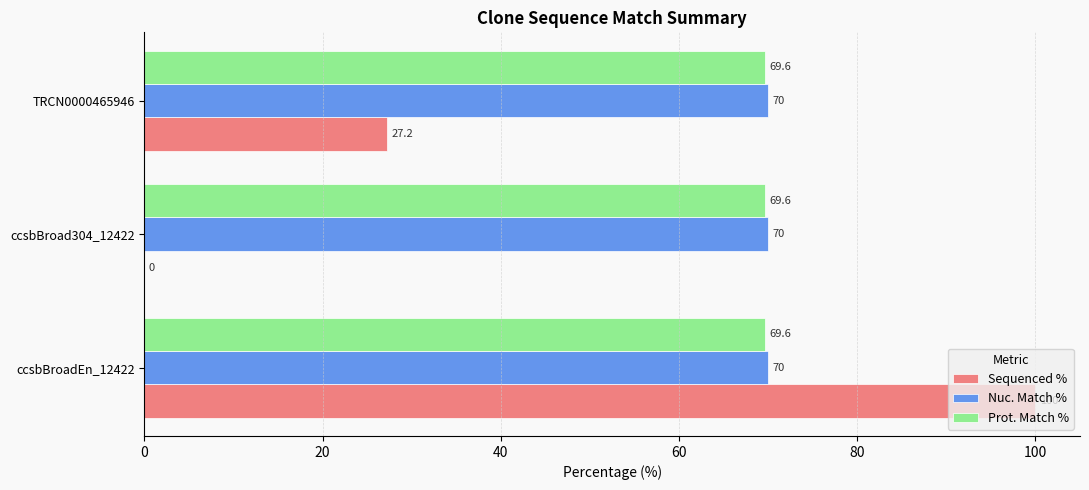

The Nuc. Match % series shows 111.2 at ccsbBroadEn_12422. True or false?

False